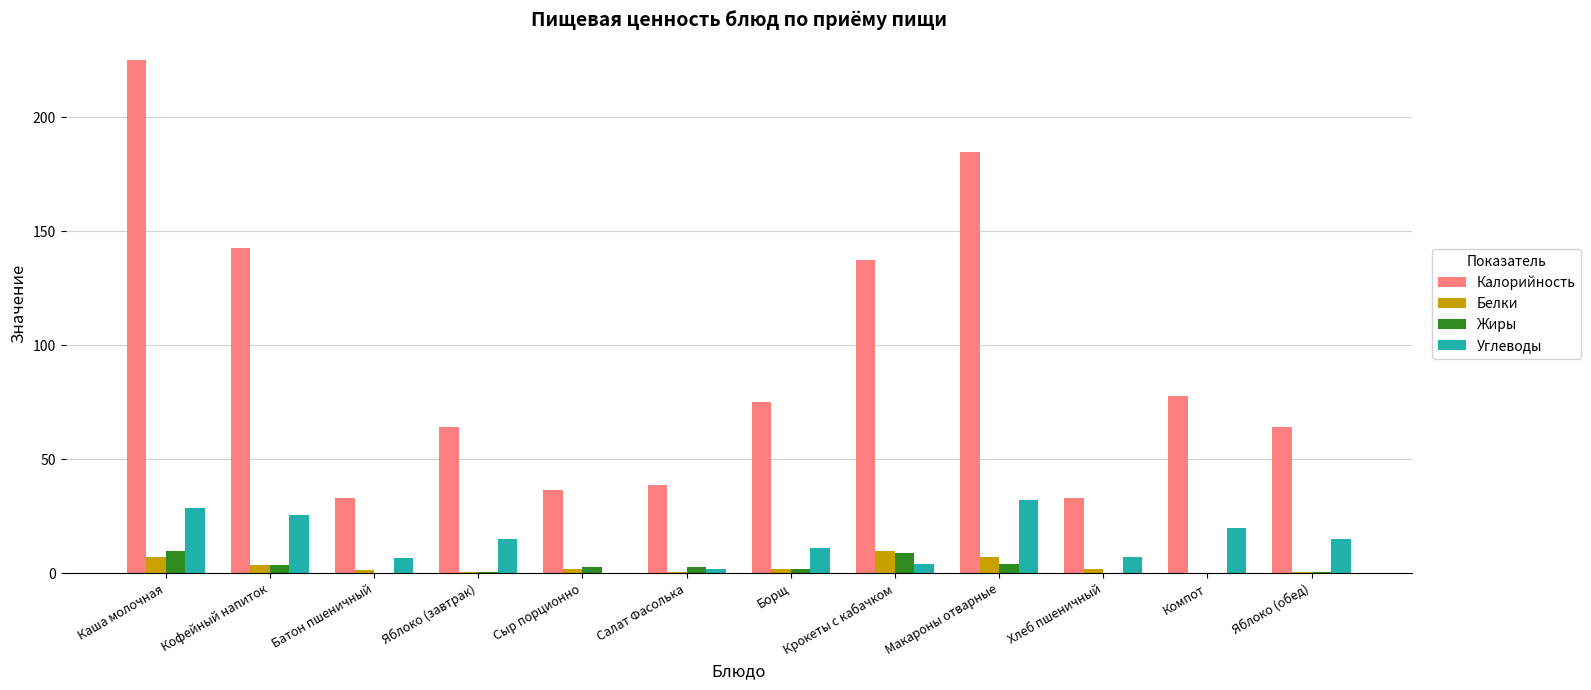

The value of Углеводы at Хлеб пшеничный is 7.0. True or false?

True